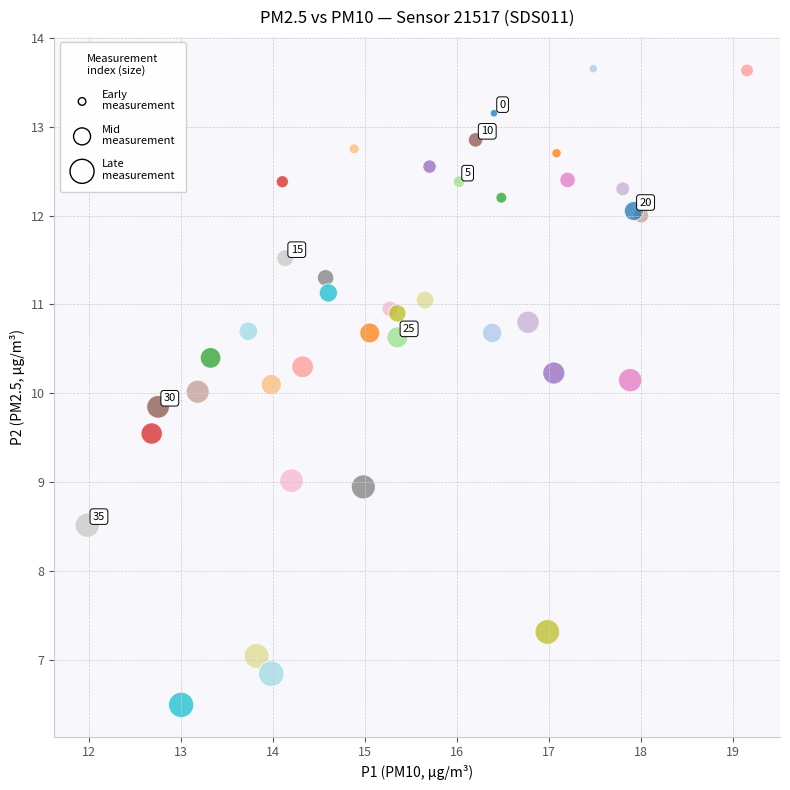

What is the range of X values (max minus min)?

7.2